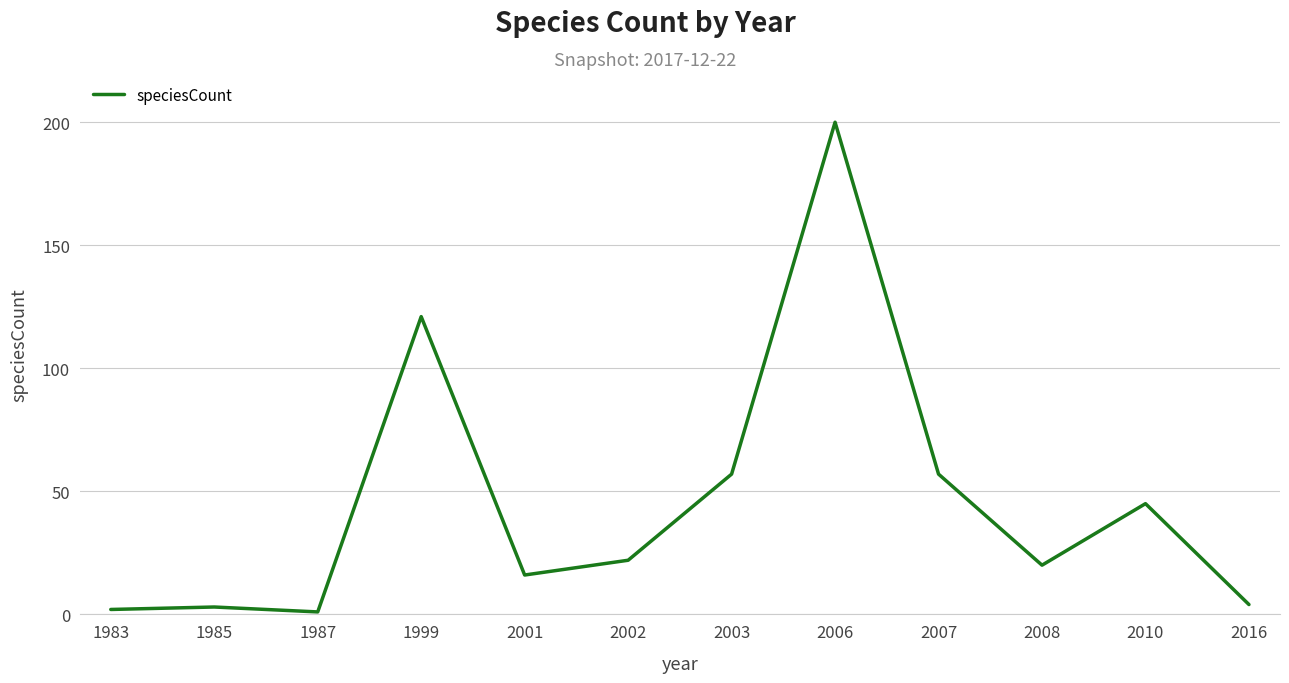

What is the ratio of the value at 2007 to the value at 2003?

1.0